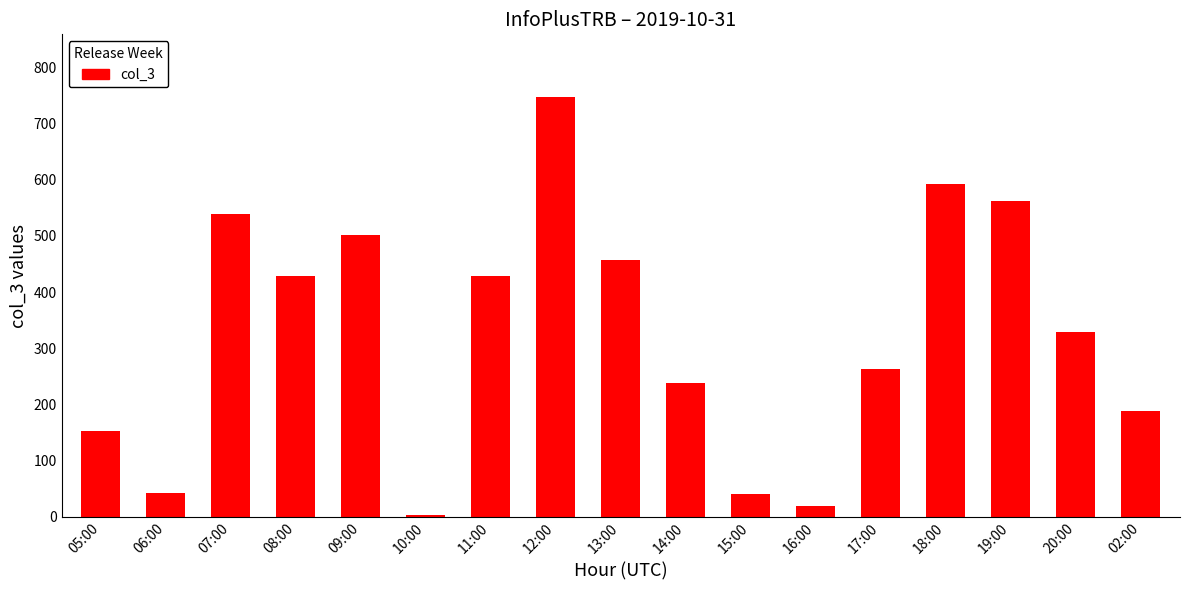

What position from the right is 16:00?

6